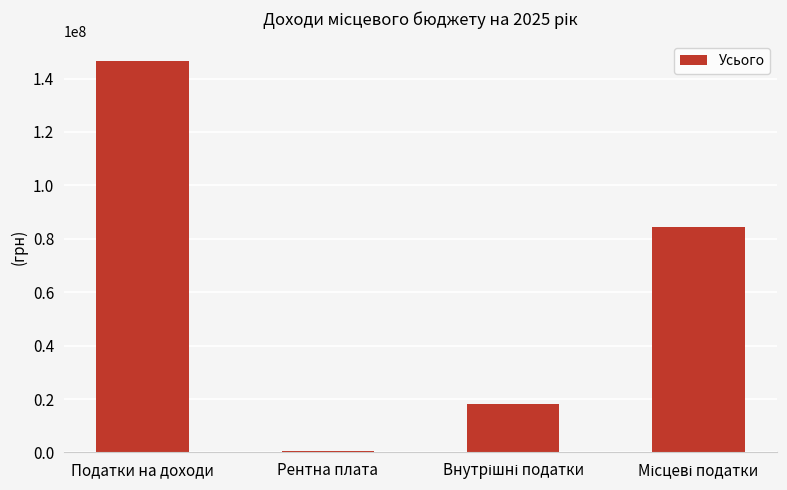

Are the bars horizontal?

No